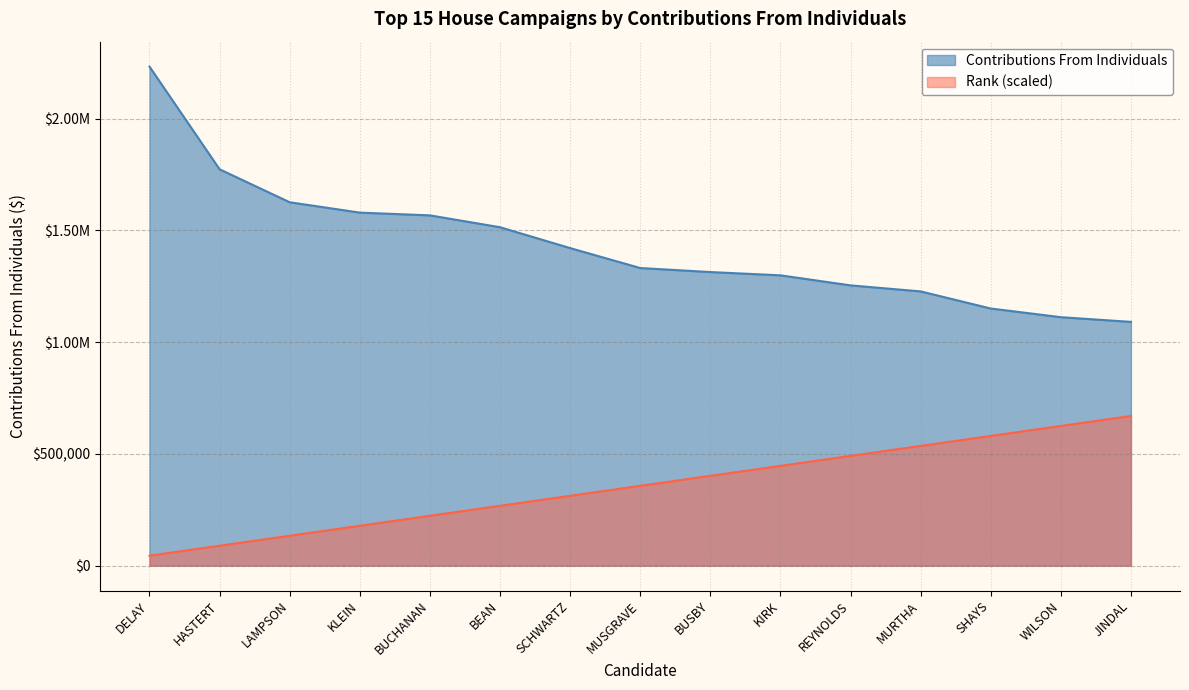

Which has a higher value, REYNOLDS or BEAN?

BEAN